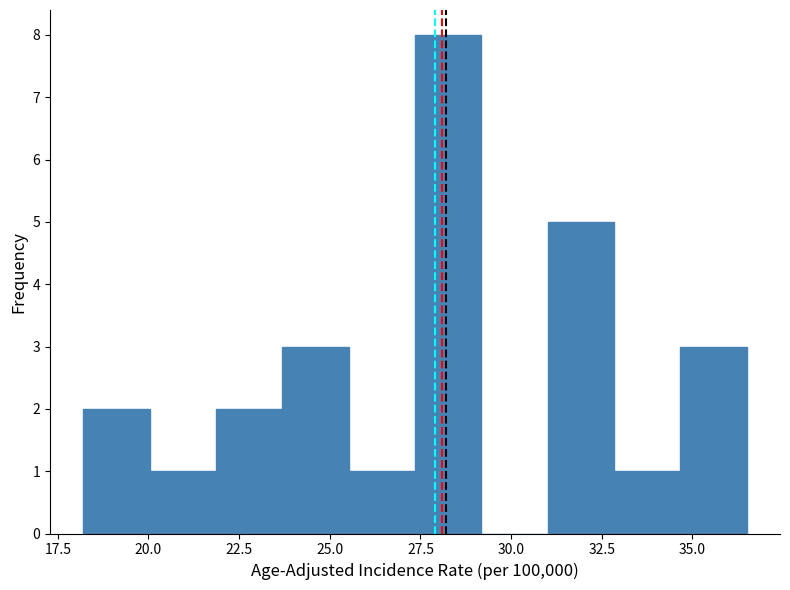

Read against the x-axis, roughly where is the centre of the tallest bar?

28.5